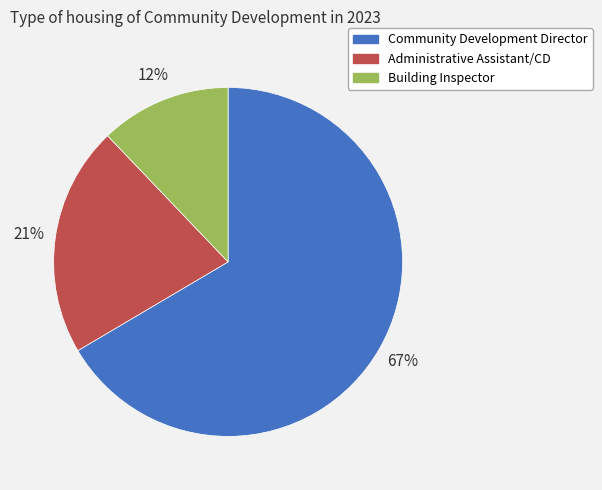

Does Community Development Director account for over 50% of the chart?

Yes